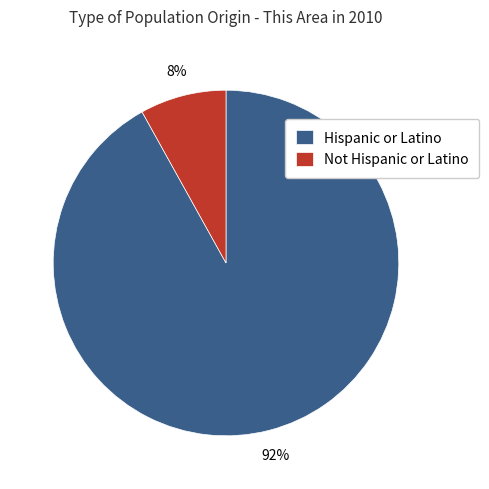

What is the smallest slice in the pie chart?

Not Hispanic or Latino